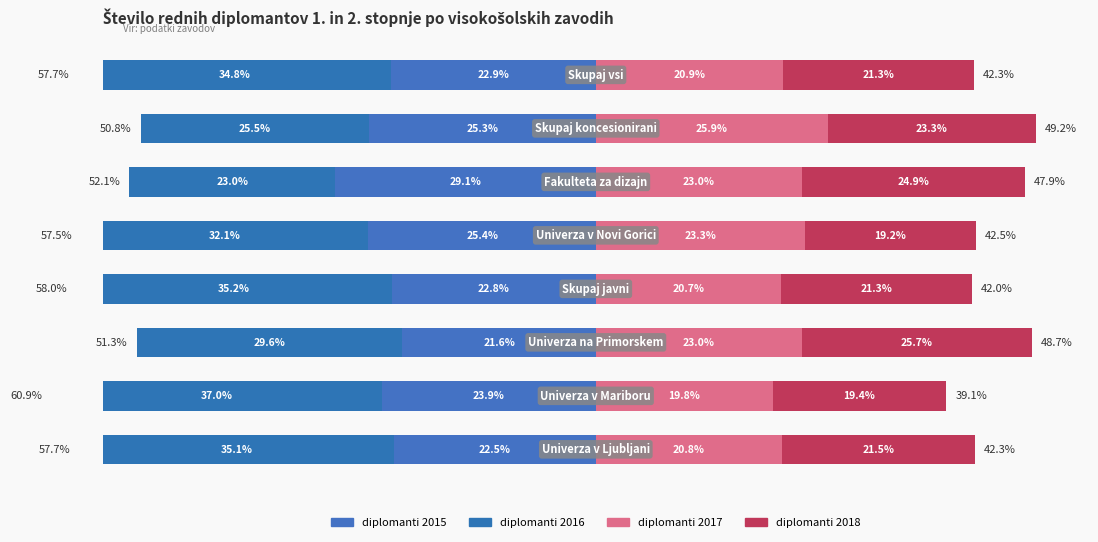

Reading left to right, list all the values displayed in this chart.

diplomanti 2015: 0=-22.5	1=-23.9	2=-21.6	3=-22.8	4=-25.4	5=-29.1	6=-25.3	7=-22.9
diplomanti 2016: 0=-35.1	1=-37.0	2=-29.6	3=-35.2	4=-32.1	5=-23.0	6=-25.5	7=-34.8
diplomanti 2017: 0=20.8	1=19.8	2=23.0	3=20.7	4=23.3	5=23.0	6=25.9	7=20.9
diplomanti 2018: 0=21.5	1=19.4	2=25.7	3=21.3	4=19.2	5=24.9	6=23.3	7=21.3